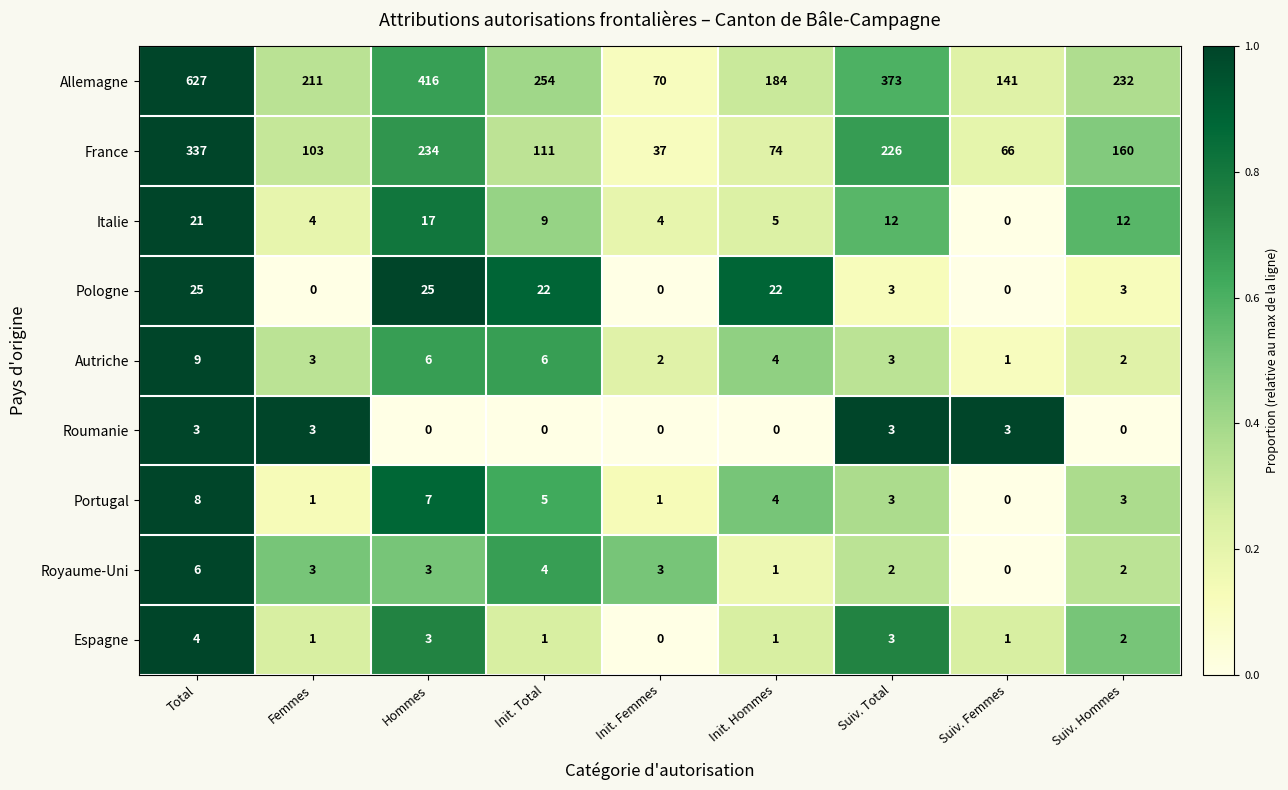

Is it true that Portugal equals 0 at Femmes?

False